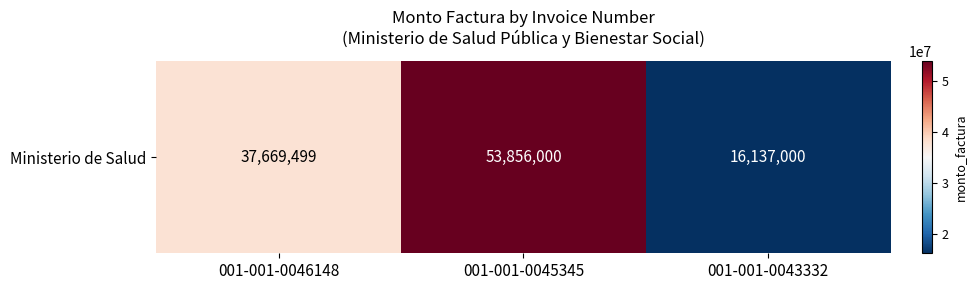

Which has a higher value, 001-001-0043332 or 001-001-0045345?

001-001-0045345